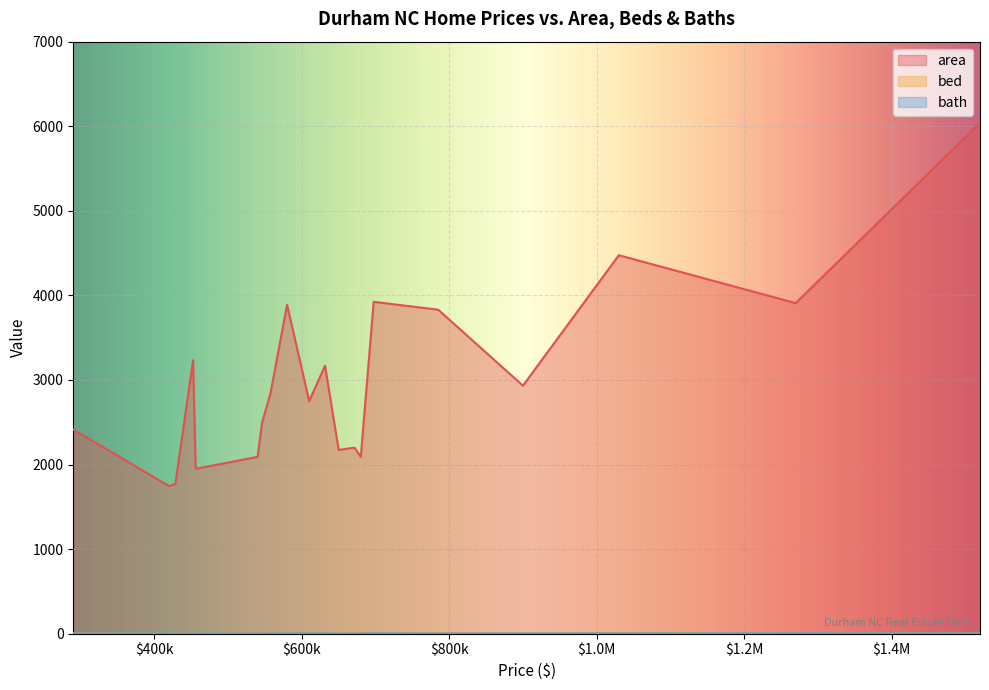

Which series has the largest total across all categories?

area